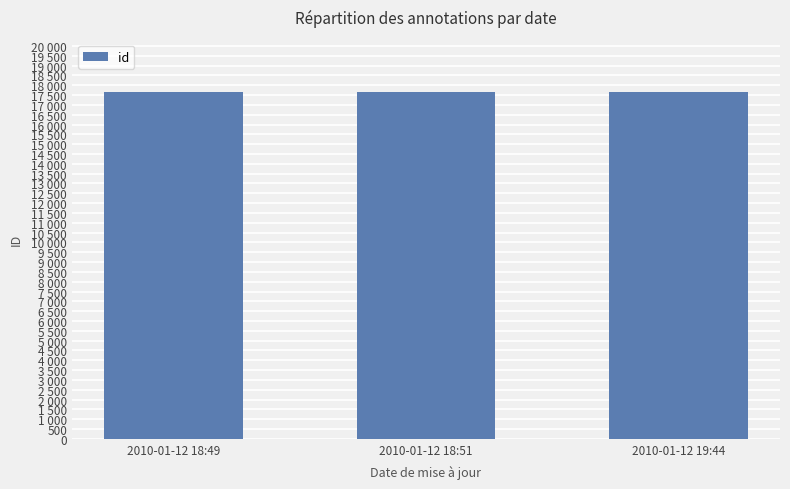

What is the value of the 2nd bar from the left?

17665